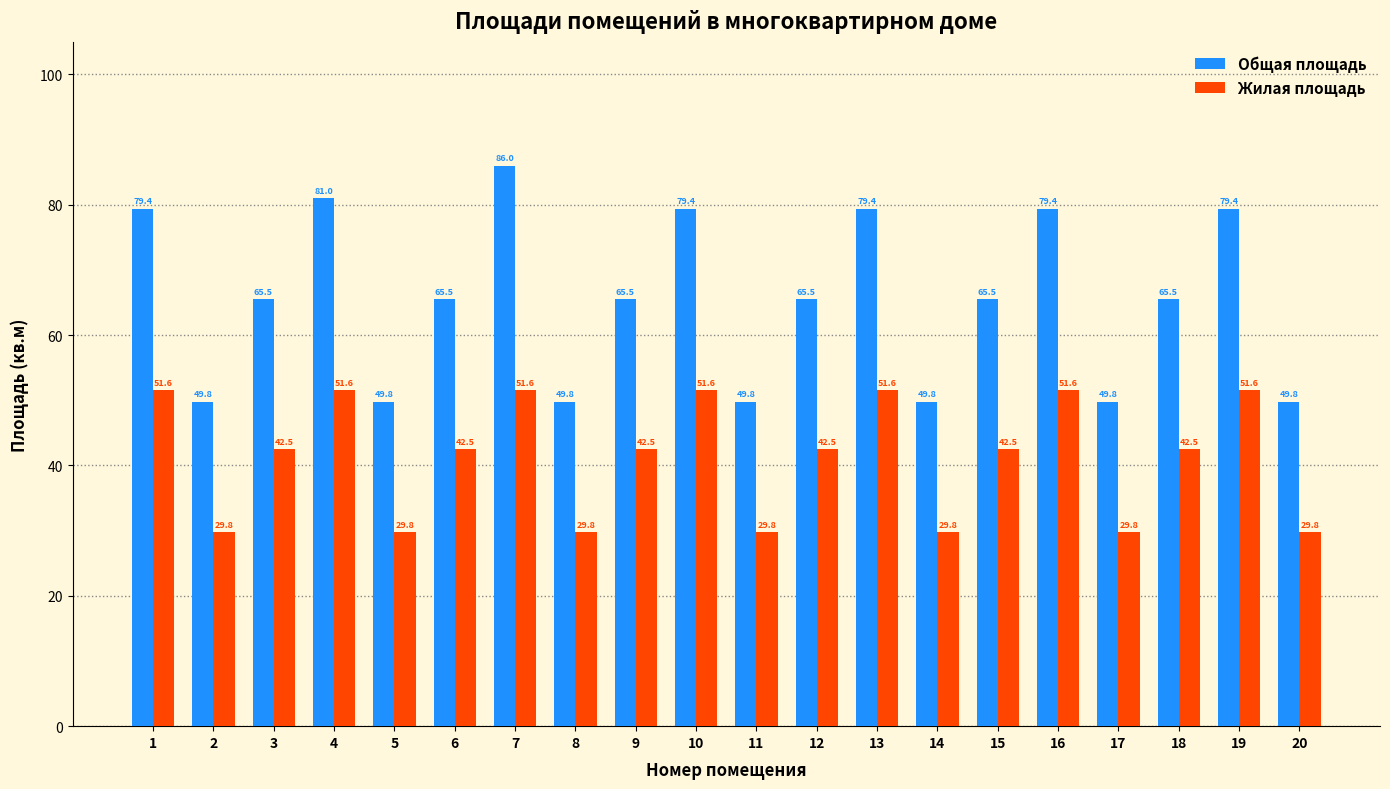

How many bars are there in total?

40